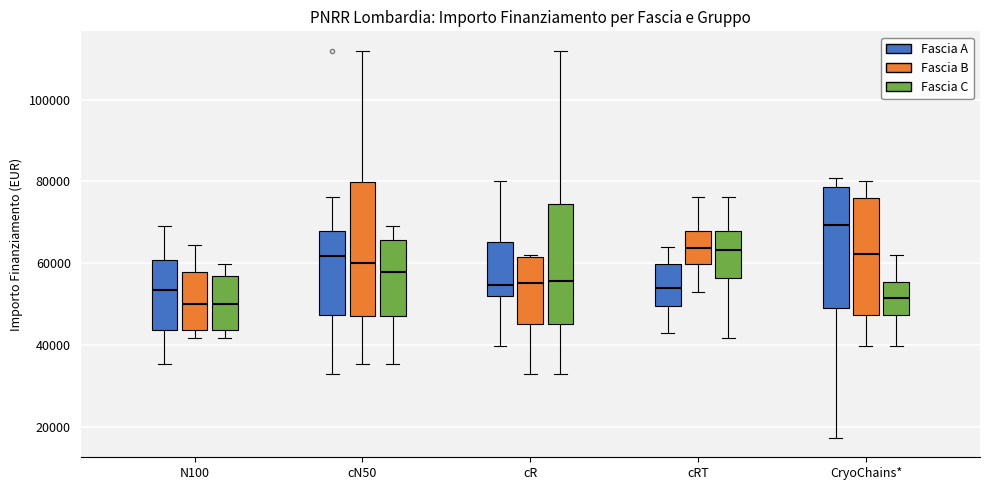

Which box is the tallest, from its lower edge to its upper edge?

cN50 (Fascia B)